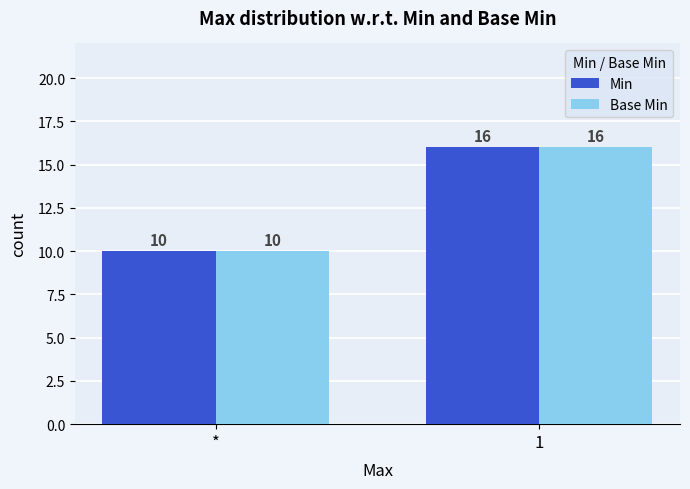

How many data points does each series have?

2